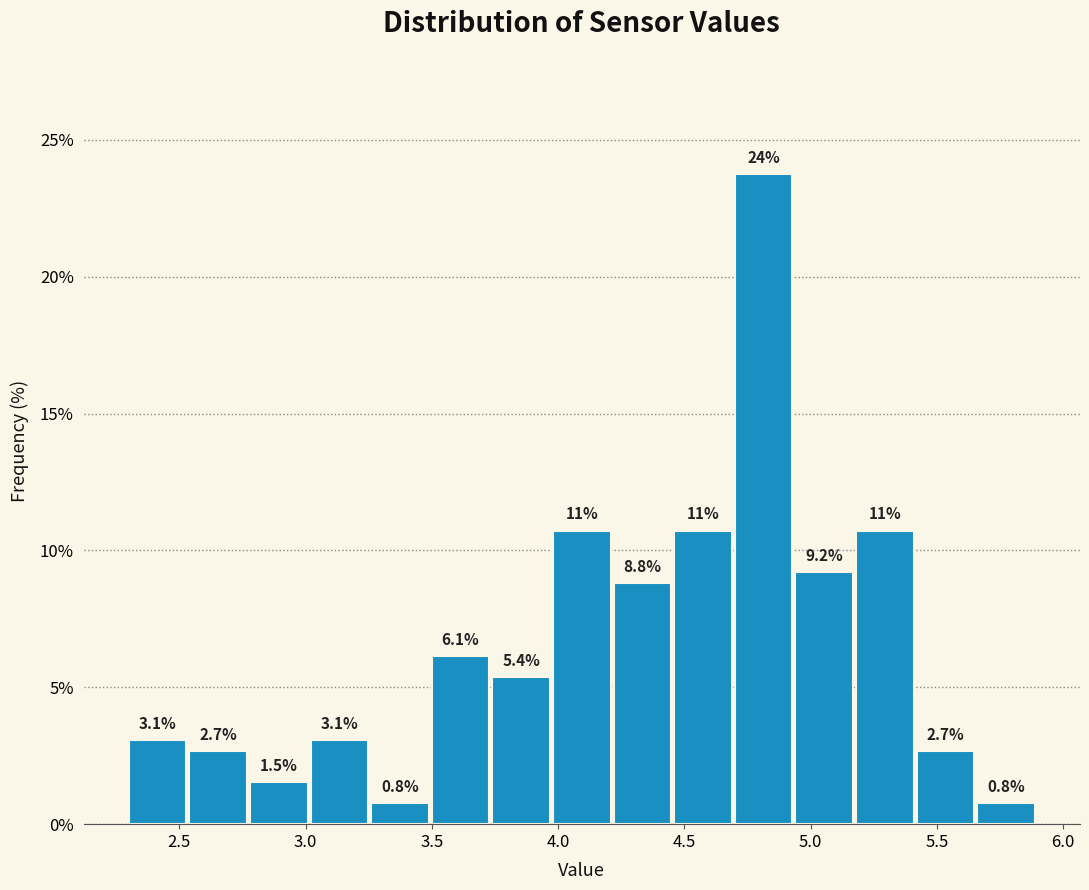

Which range on the x-axis has the tallest bar?

4.70 to 4.94